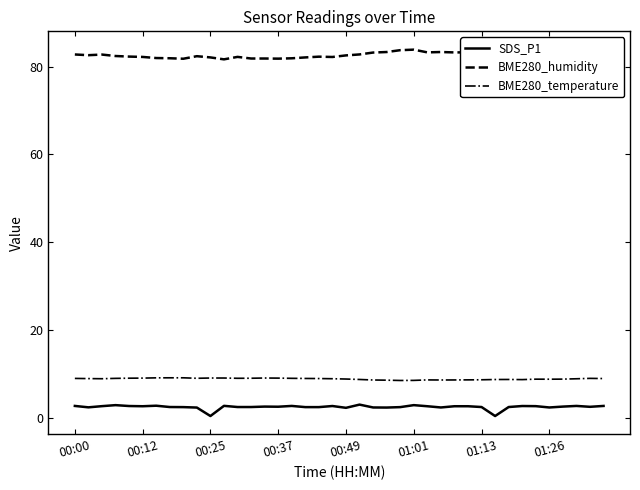

What is the lowest value of the BME280_humidity series?

81.6